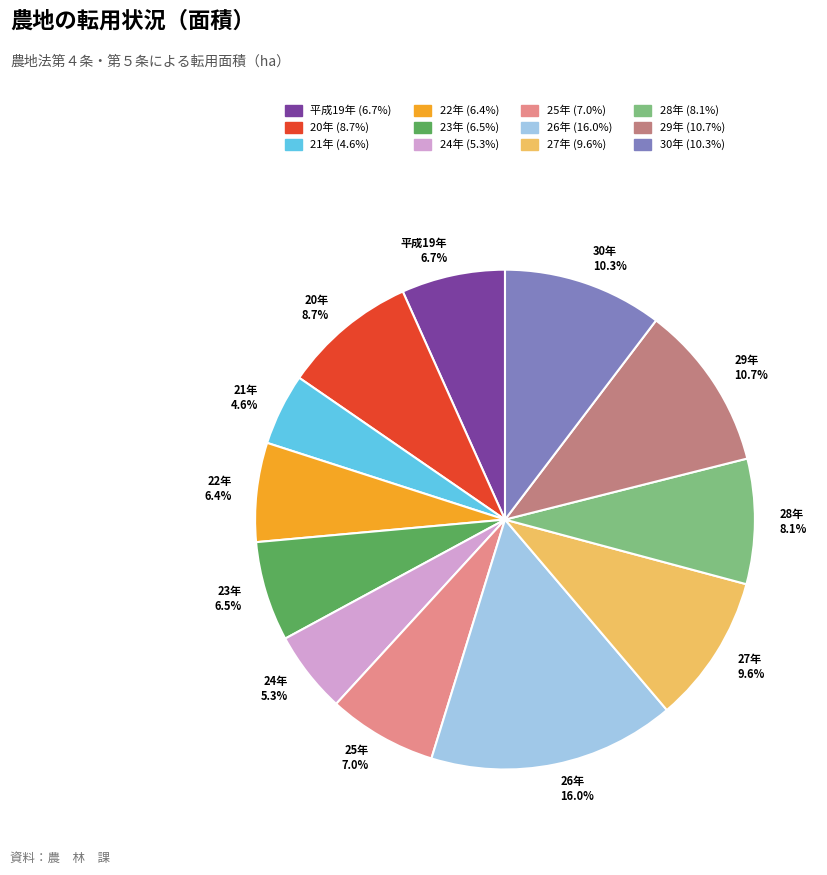

Combined, what portion of the pie is 22年 and 23年?

12.9%